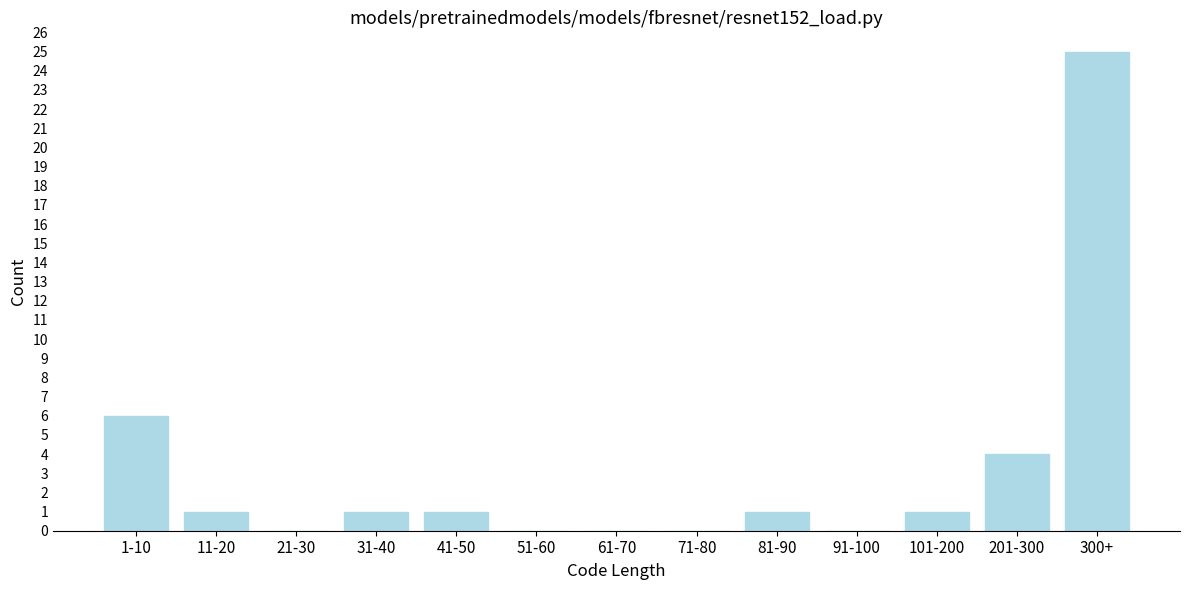

Reading left to right, transcribe all the data shown in this chart.

1-10=6	11-20=1	21-30=0	31-40=1	41-50=1	51-60=0	61-70=0	71-80=0	81-90=1	91-100=0	101-200=1	201-300=4	300+=25